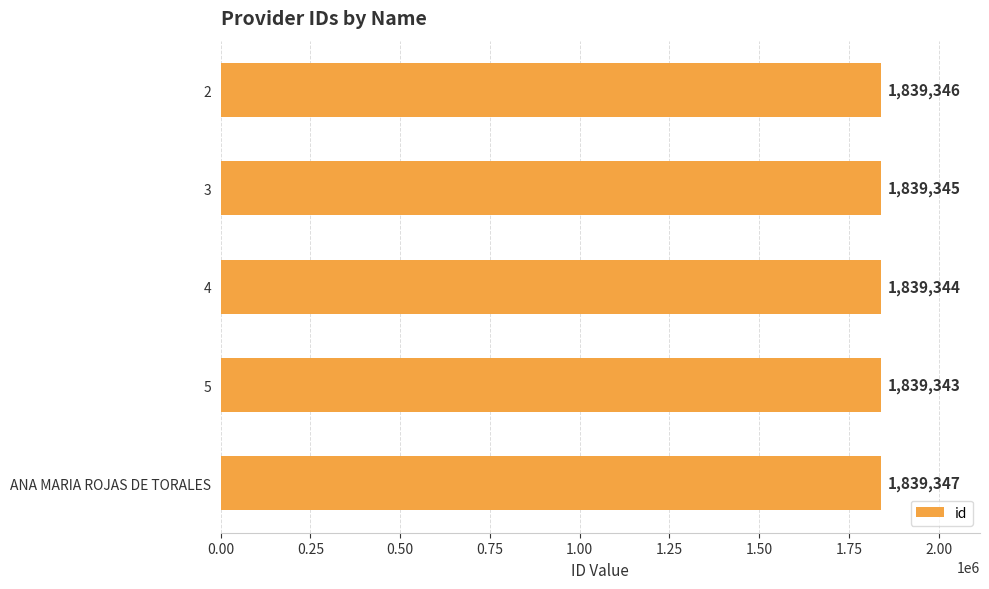

What is the difference between the second highest and second lowest values?

2